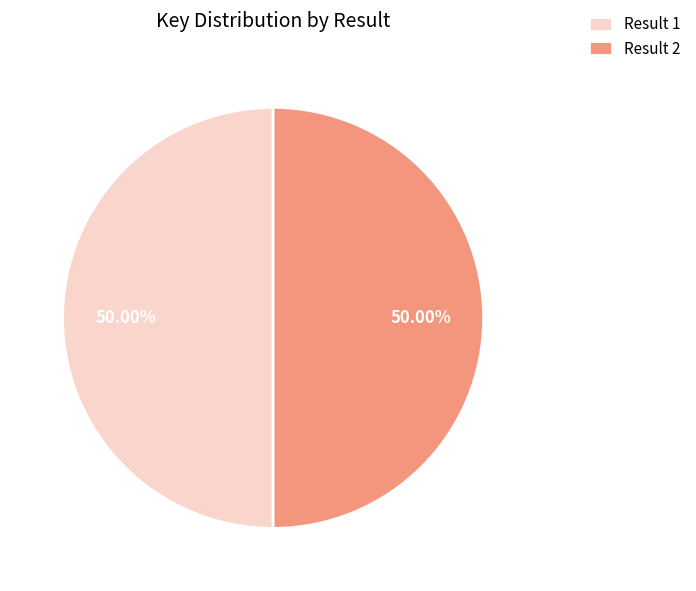

Approximately how many times larger is the value at Result 2 compared to Result 1?

1.0